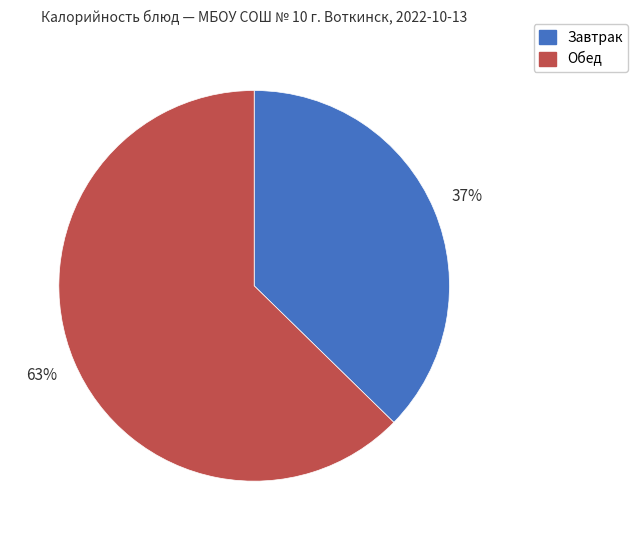

Do Обед and Завтрак together represent more than half of the pie?

Yes